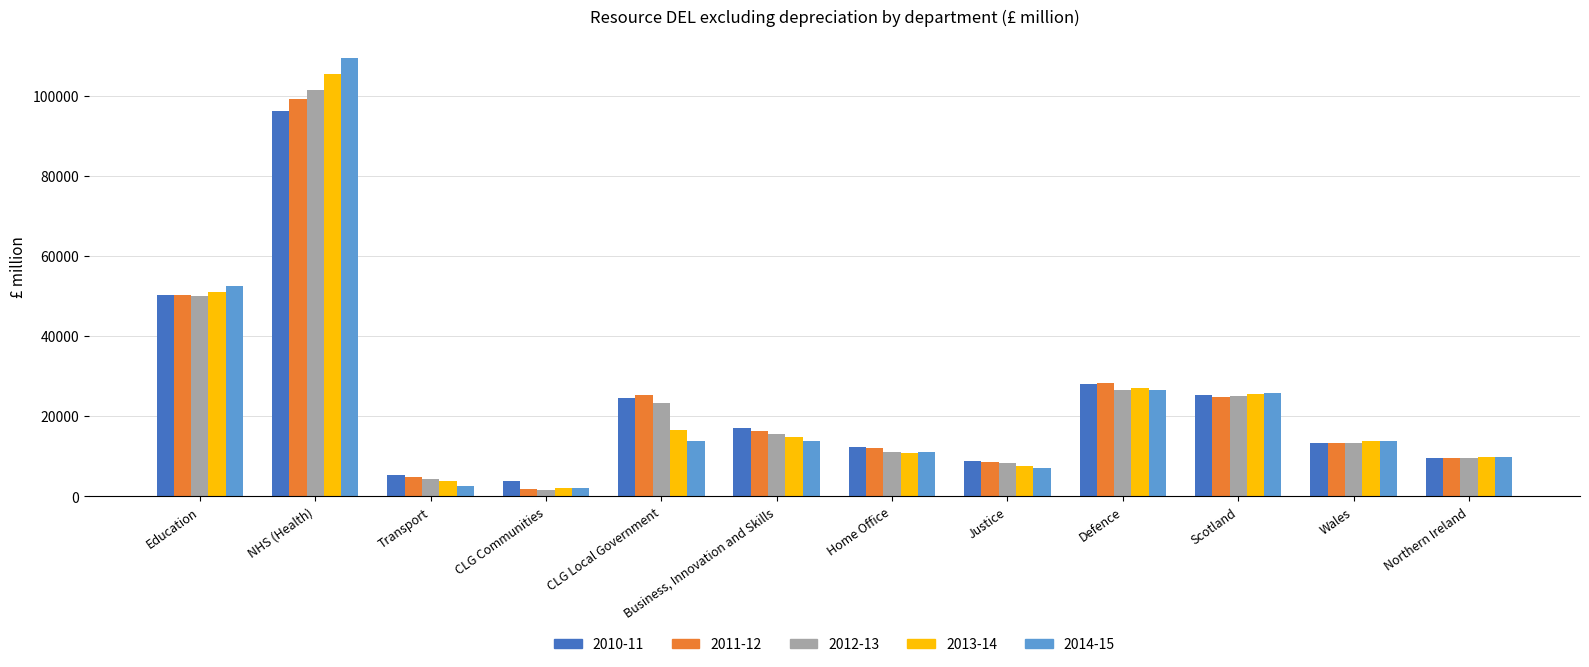

What position from the left is Business, Innovation and Skills?

6